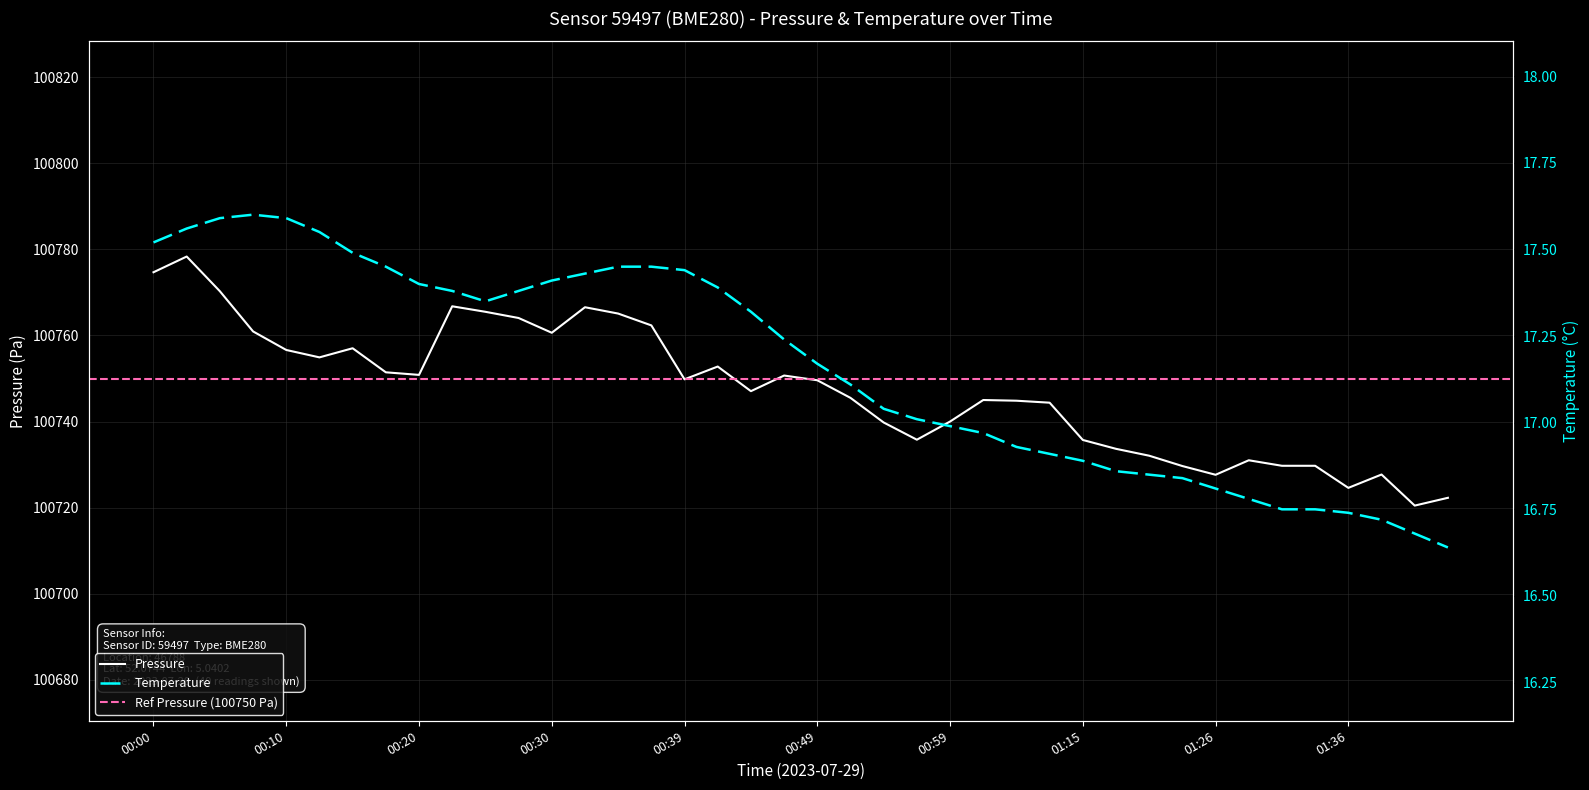

How many interior local valleys does the temperature series have?

1